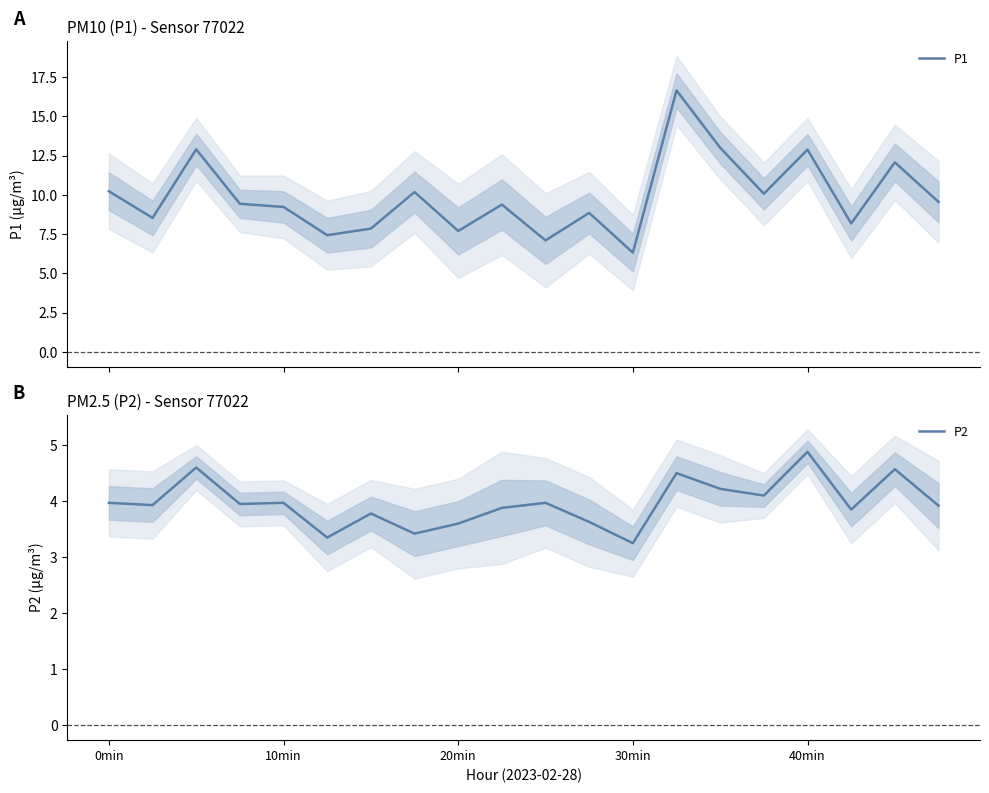

Reading left to right, list all the values displayed in this chart.

P1: 10.2	8.5	12.9	9.4	9.2	7.4	7.8	10.2	7.7	9.4	7.1	8.8	6.3	16.6	13.0	10.1	12.9	8.2	12.1	9.6
P2: 4.0	3.9	4.6	4.0	4.0	3.4	3.8	3.4	3.6	3.9	4.0	3.6	3.2	4.5	4.2	4.1	4.9	3.9	4.6	3.9